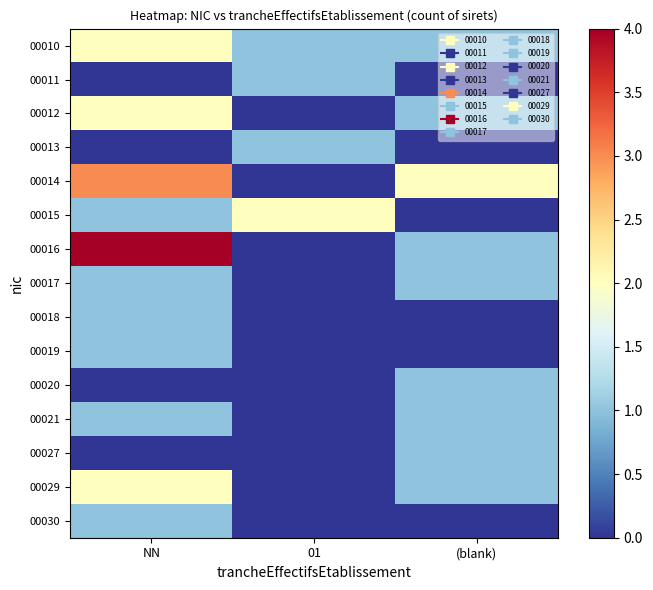

At (blank), list the series in order from largest to smallest.

00014, 00010, 00012, 00016, 00017, 00020, 00021, 00027, 00029, 00011, 00013, 00015, 00018, 00019, 00030